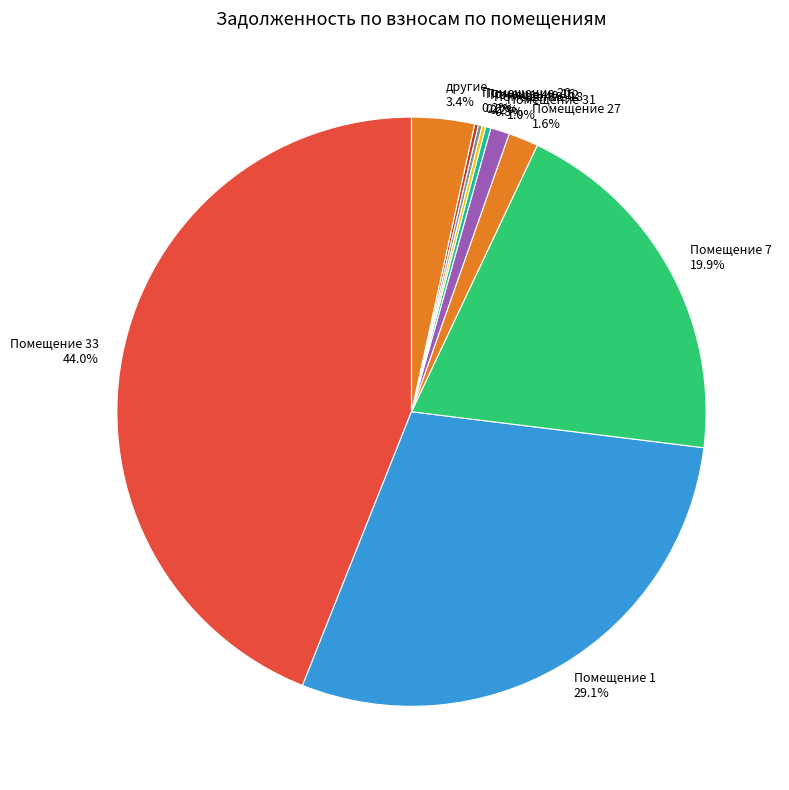

Is the sum of Помещение 1 29.1% and Помещение 31 1.0% greater than half?

No